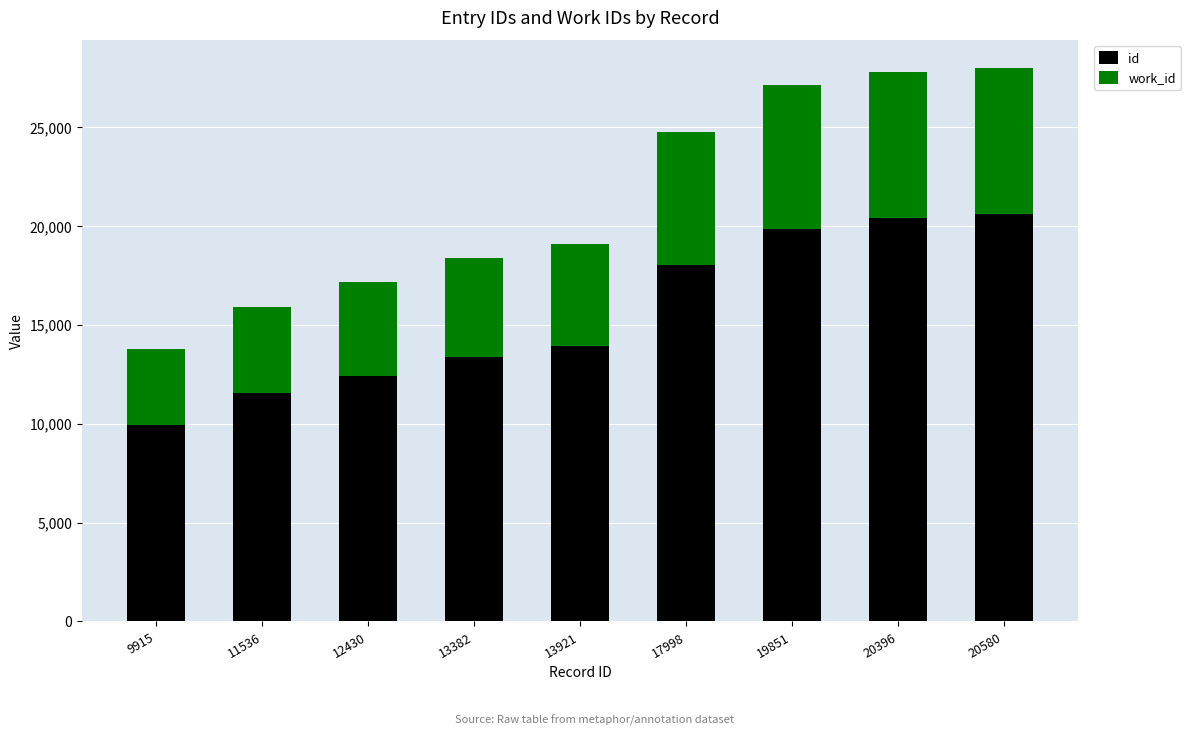

Which series has the widest spread of values?

id